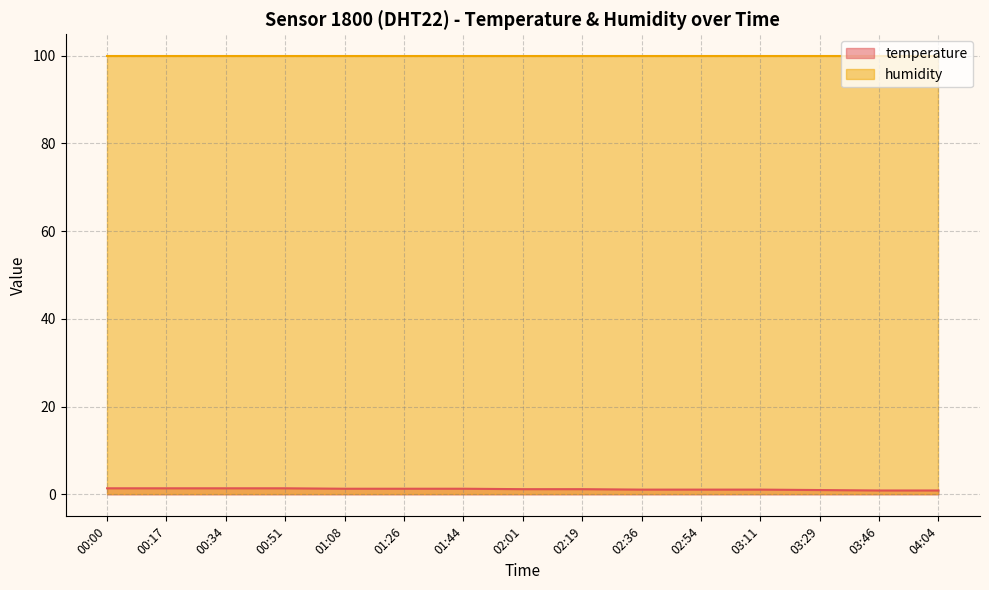

Where does the data first go above 1?

00:00